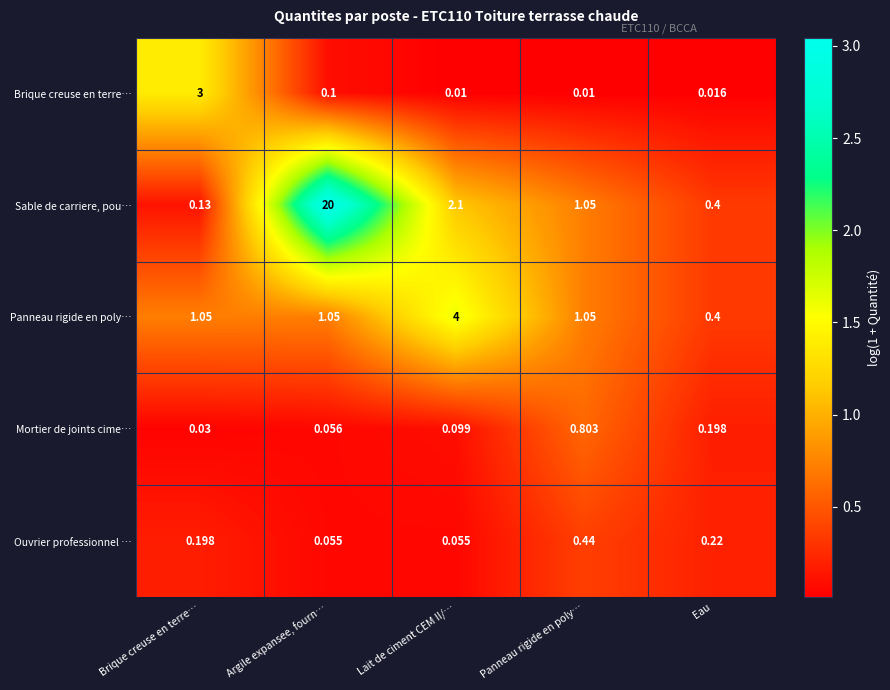

Which series changed the most between Argile expansee, fourn… and Eau?

Sable de carriere, pou…